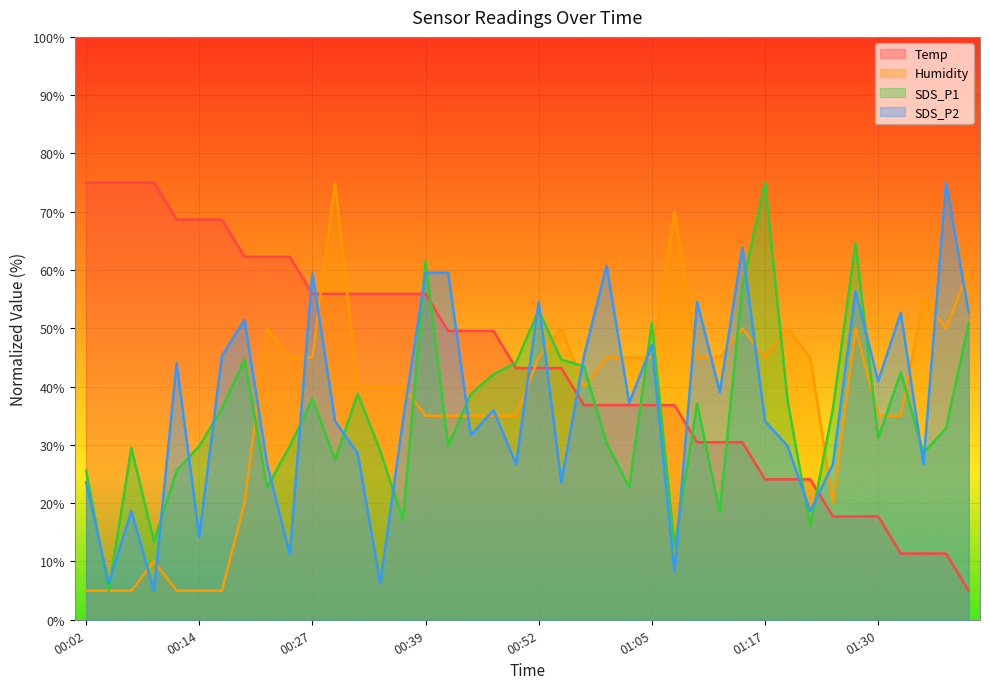

What is the lowest value of the SDS_P2 series?

5.0